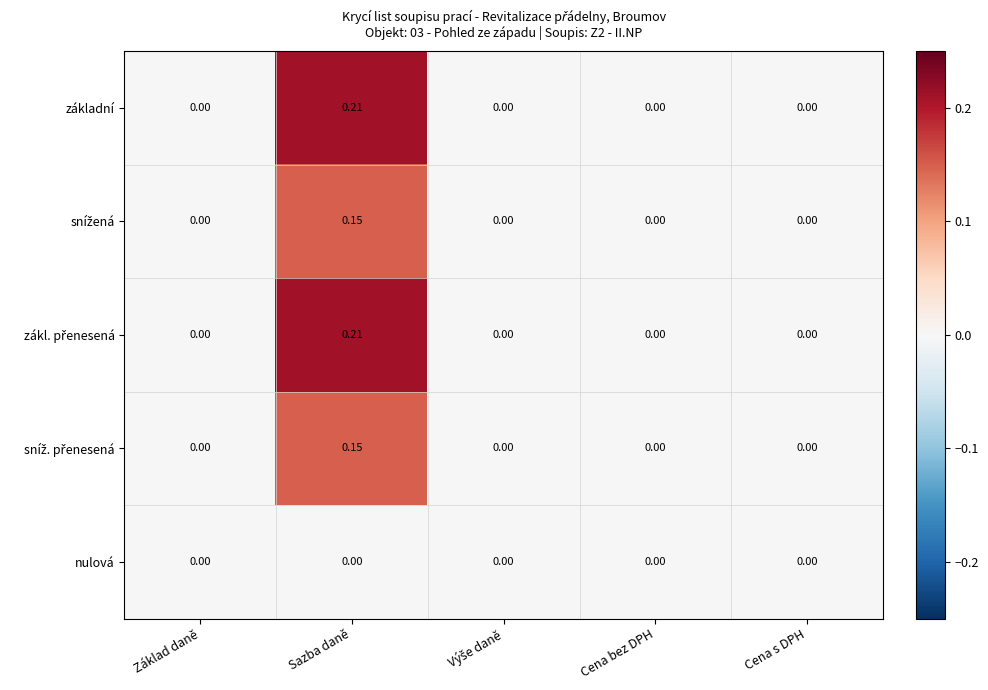

Which category has the highest value across all series?

Sazba daně